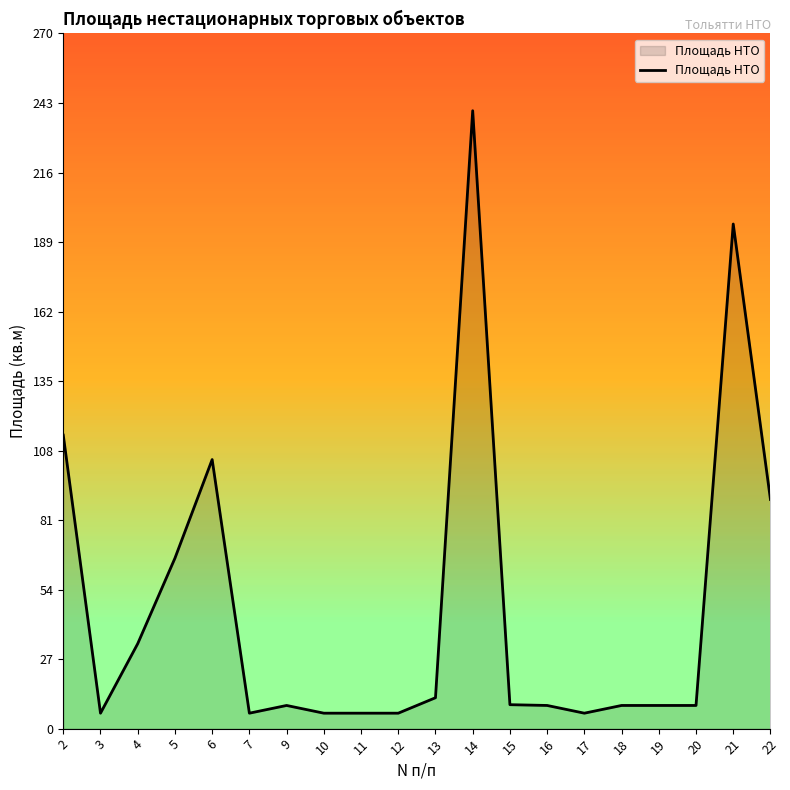

What is the difference between the maximum and minimum values?

234.0